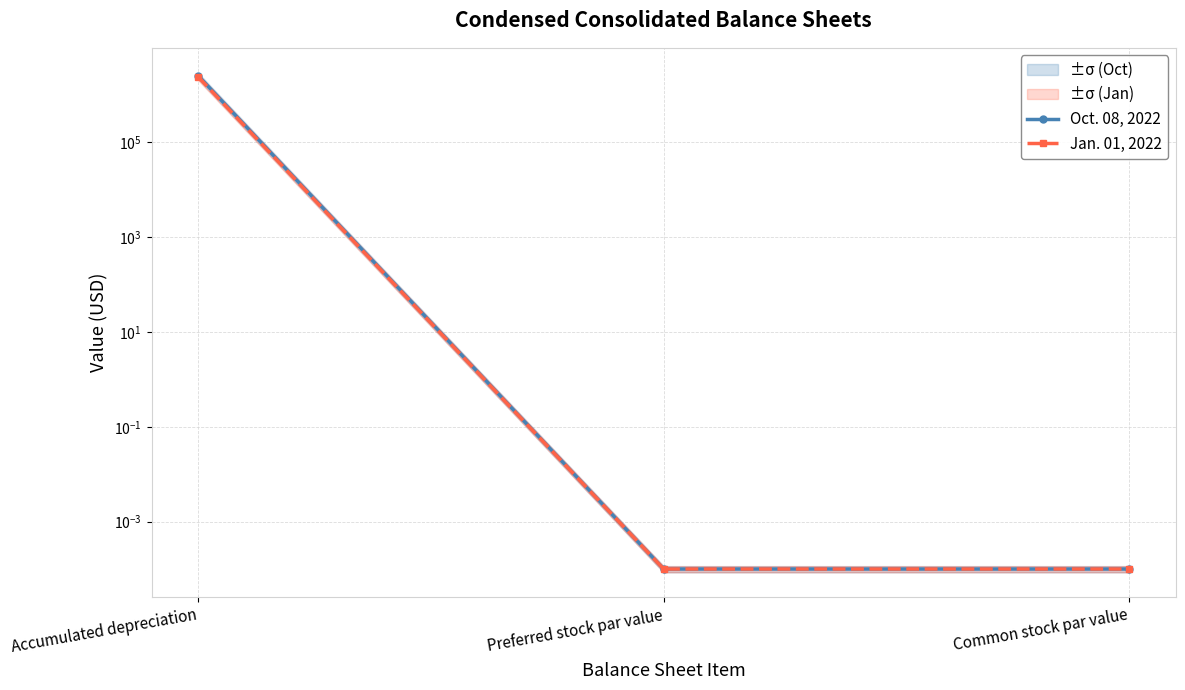

At which category does the chart reach its minimum across all series?

Preferred stock par value